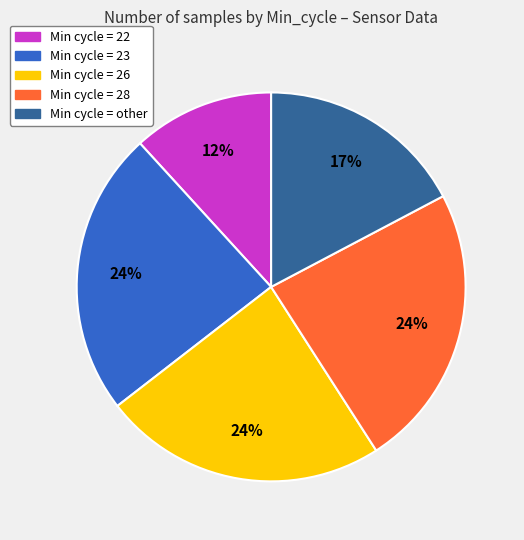

To the nearest percent, what is the average slice percentage?

20%